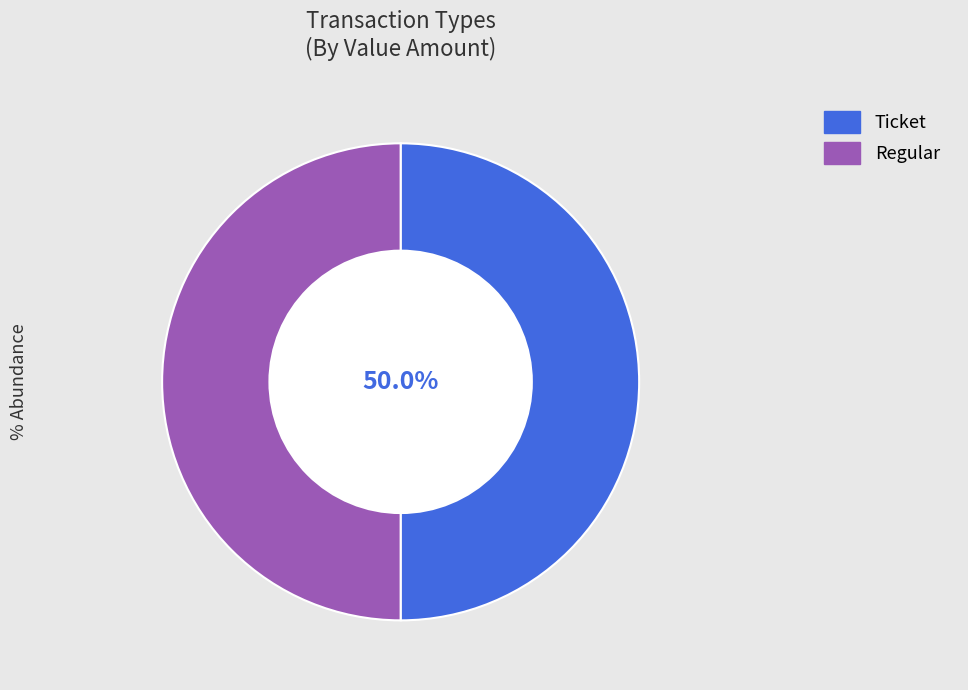

What portion of the pie excludes Ticket?

50.0%